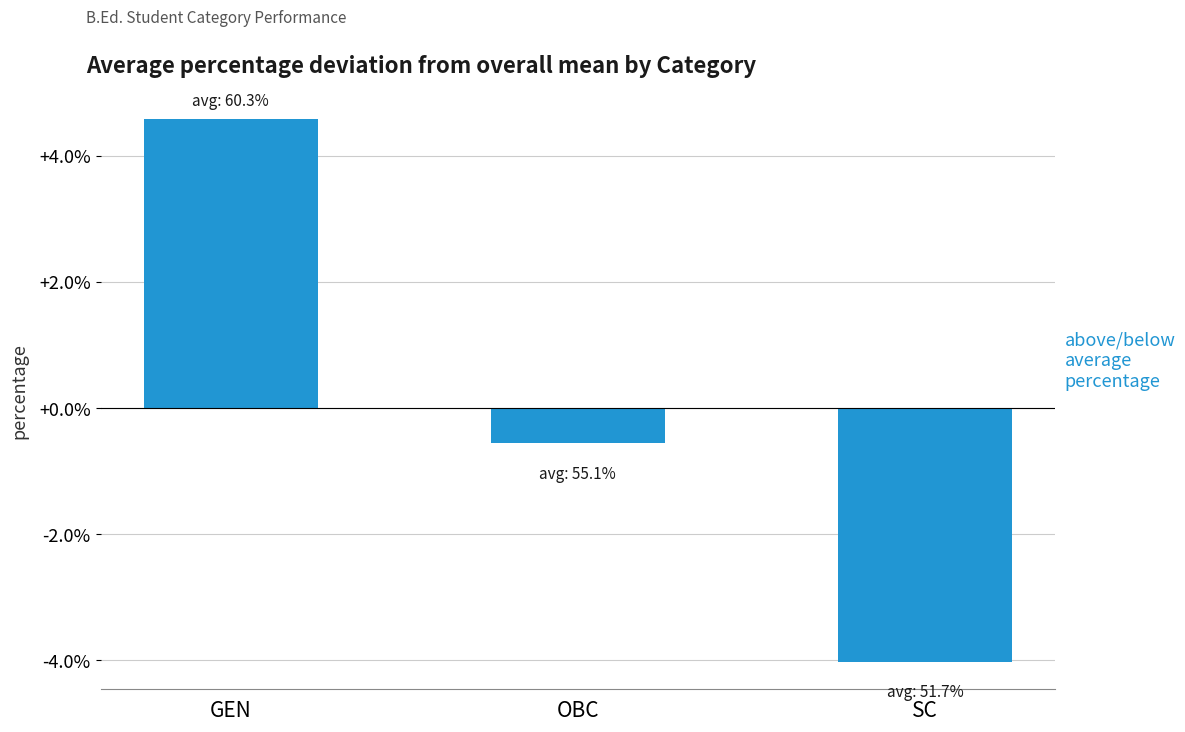

Reading left to right, extract all data points from this chart.

4.6	-0.6	-4.0